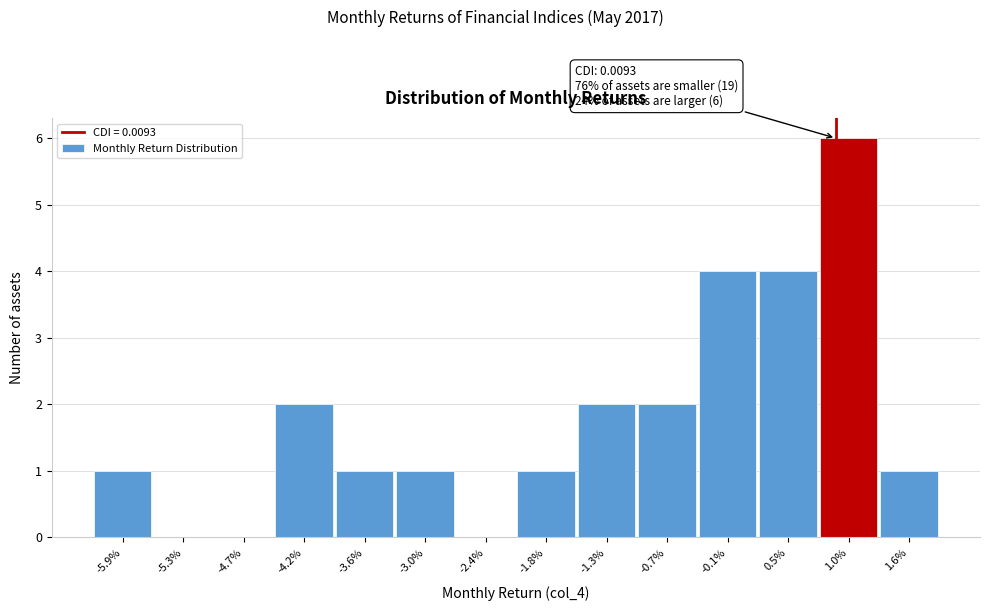

Reading left to right, what are all the values shown in this chart?

-5.9%=1	-5.3%=0	-4.7%=0	-4.2%=2	-3.6%=1	-3.0%=1	-2.4%=0	-1.8%=1	-1.3%=2	-0.7%=2	-0.1%=4	0.5%=4	1.0%=6	1.6%=1